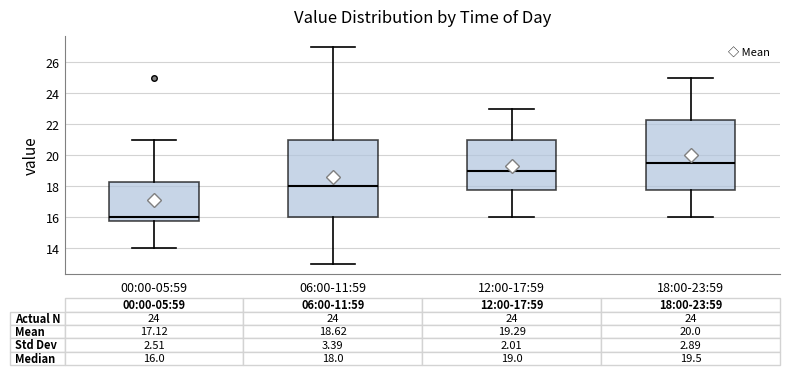

Which box's median line is the highest?

18:00-23:59